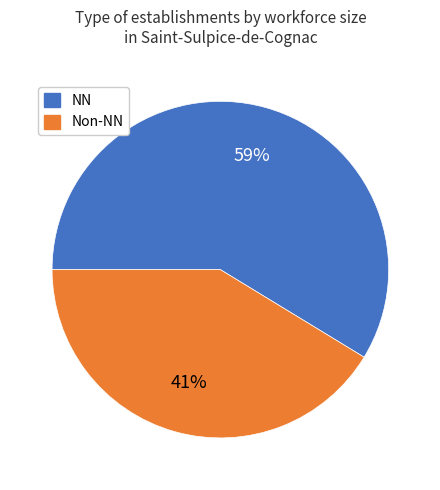

To the nearest percent, what is the average slice percentage?

50%